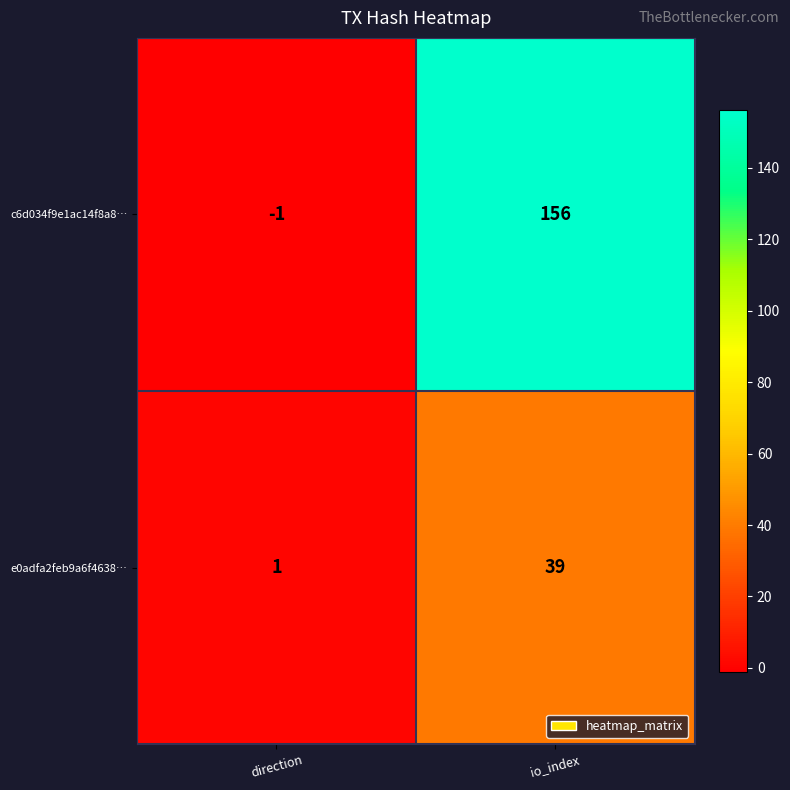

At which category does the chart reach its minimum across all series?

direction